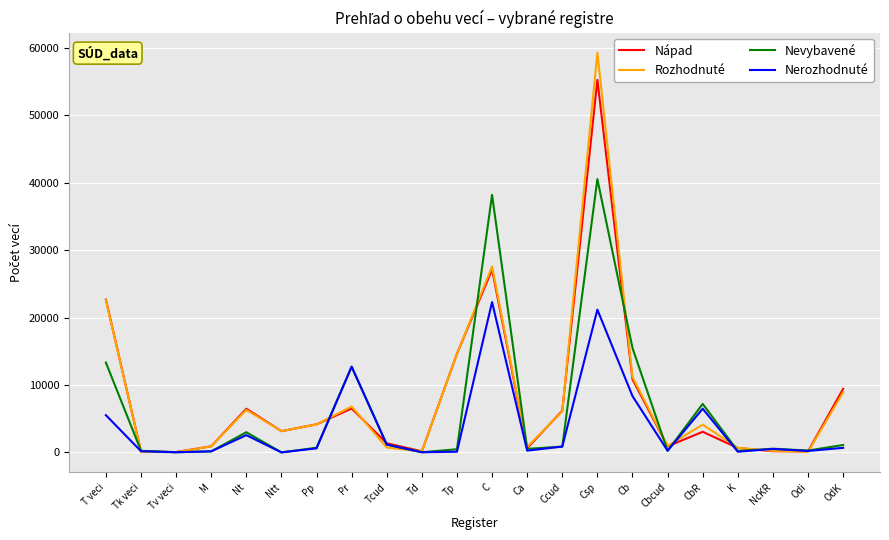

At how many categories does at least one series exceed 11339?

6